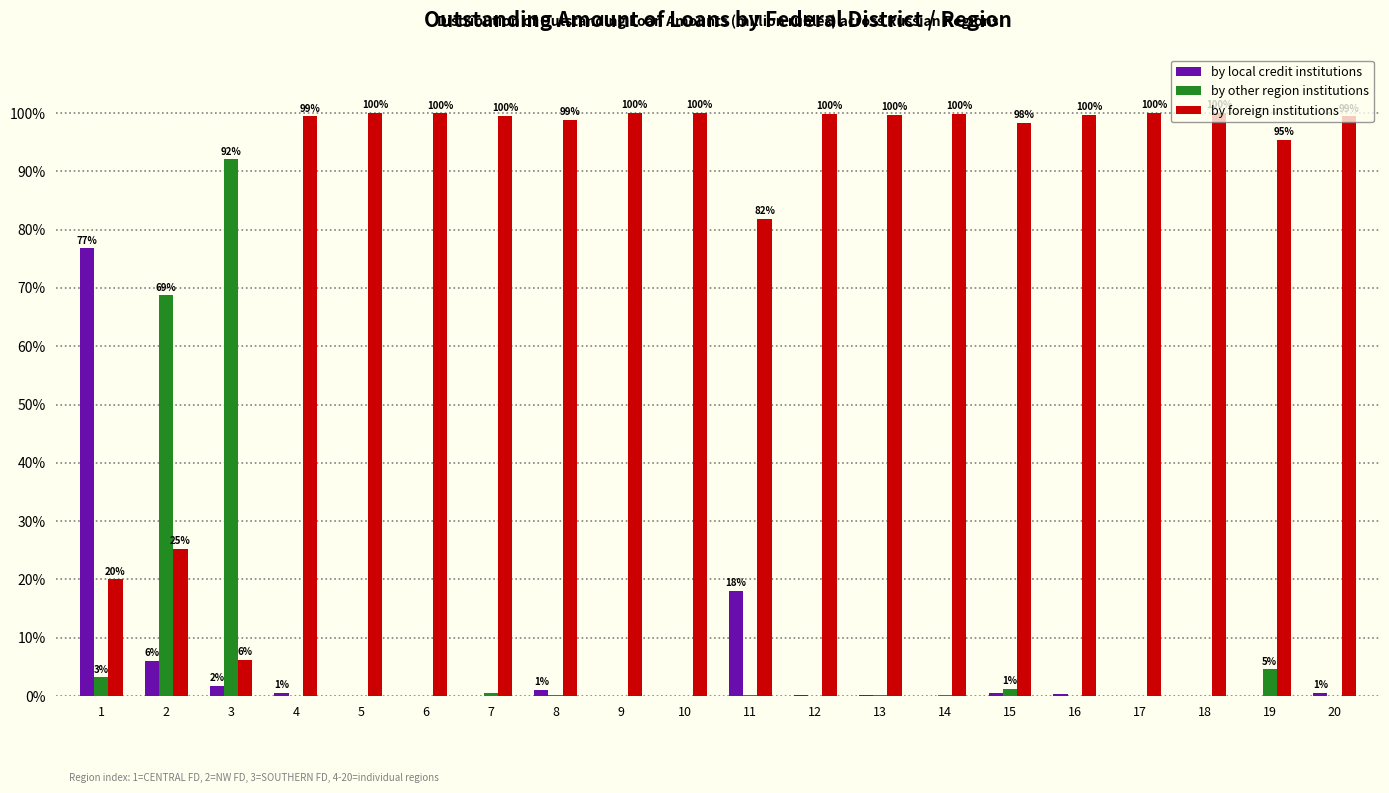

Is it true that by other region institutions equals 116.8 at 2?

False